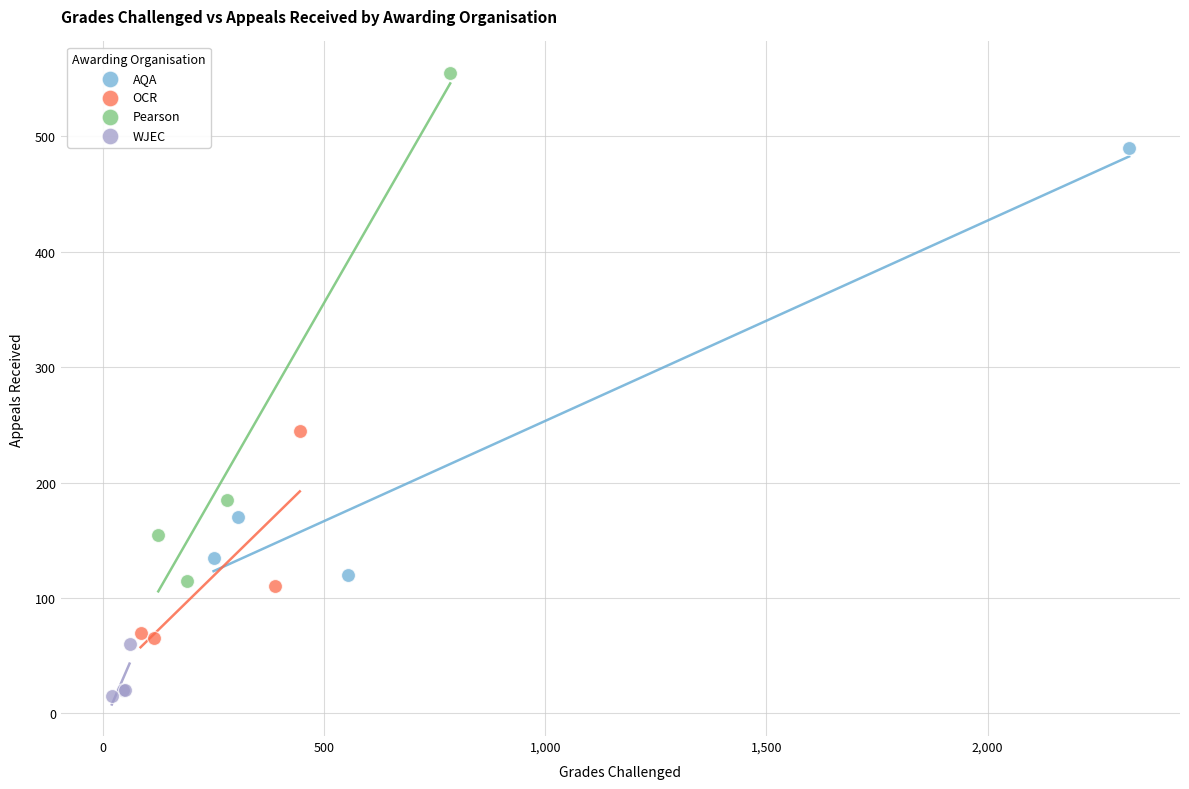

Which series contains the lowest Y value?

WJEC